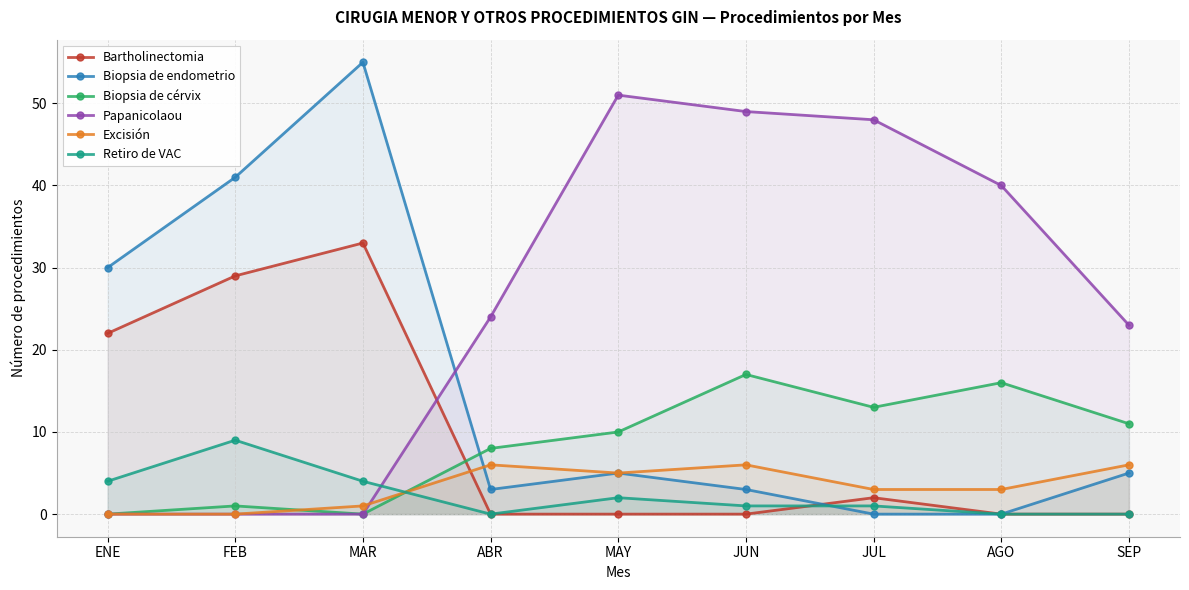

How many data points does each series have?

9